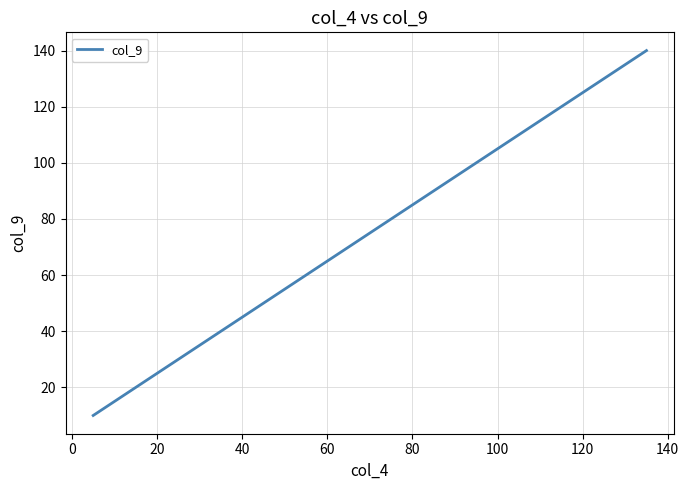

What is the difference between the maximum and minimum values?

130